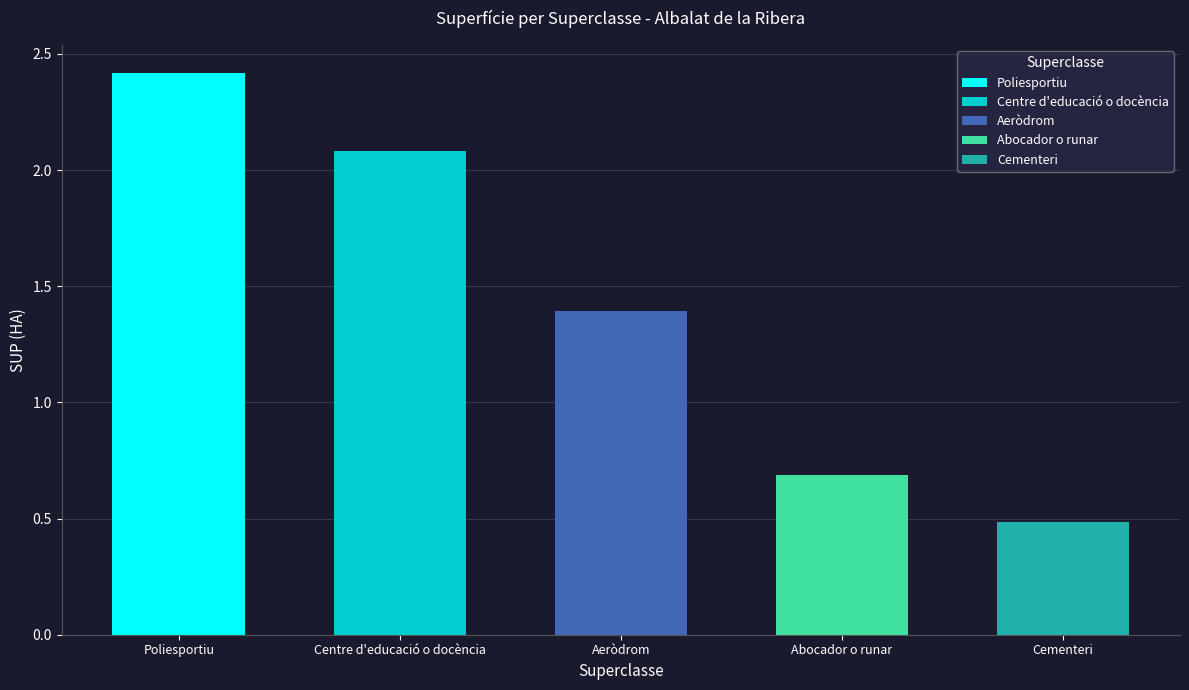

What is the sum of all values?

7.1